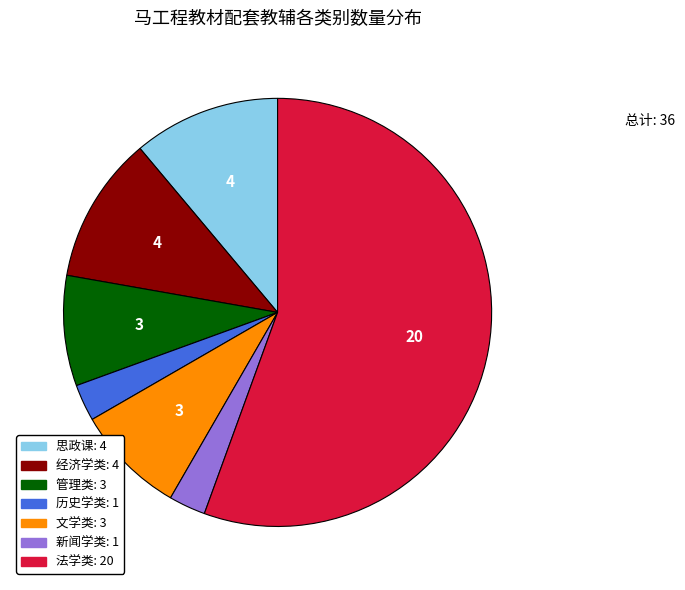

Which category has the biggest portion of the pie?

法学类